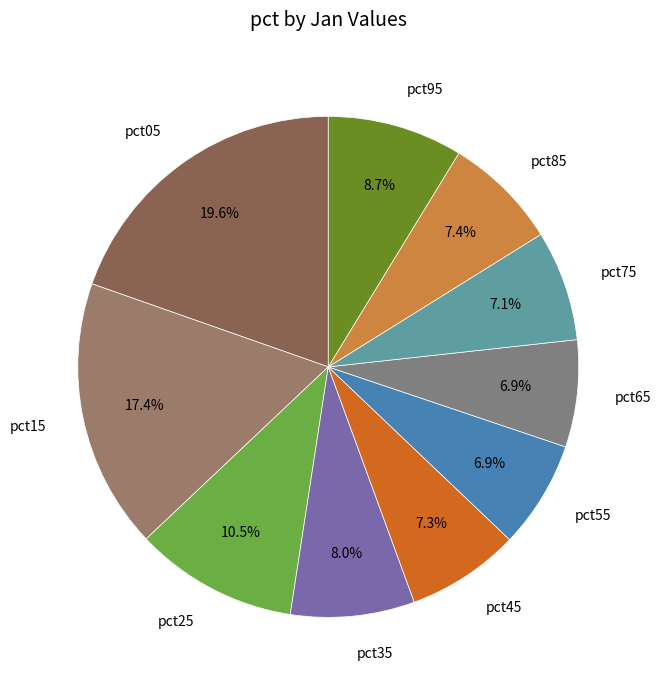

Does pct05 account for over 50% of the chart?

No